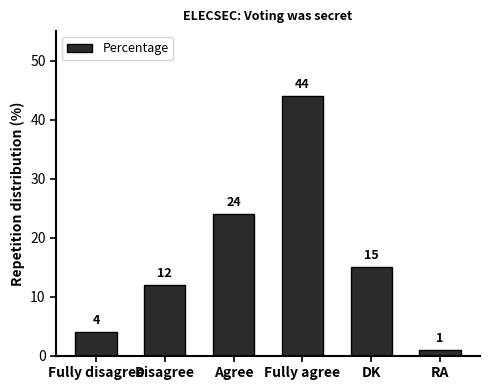

The value at Disagree is 12. True or false?

True